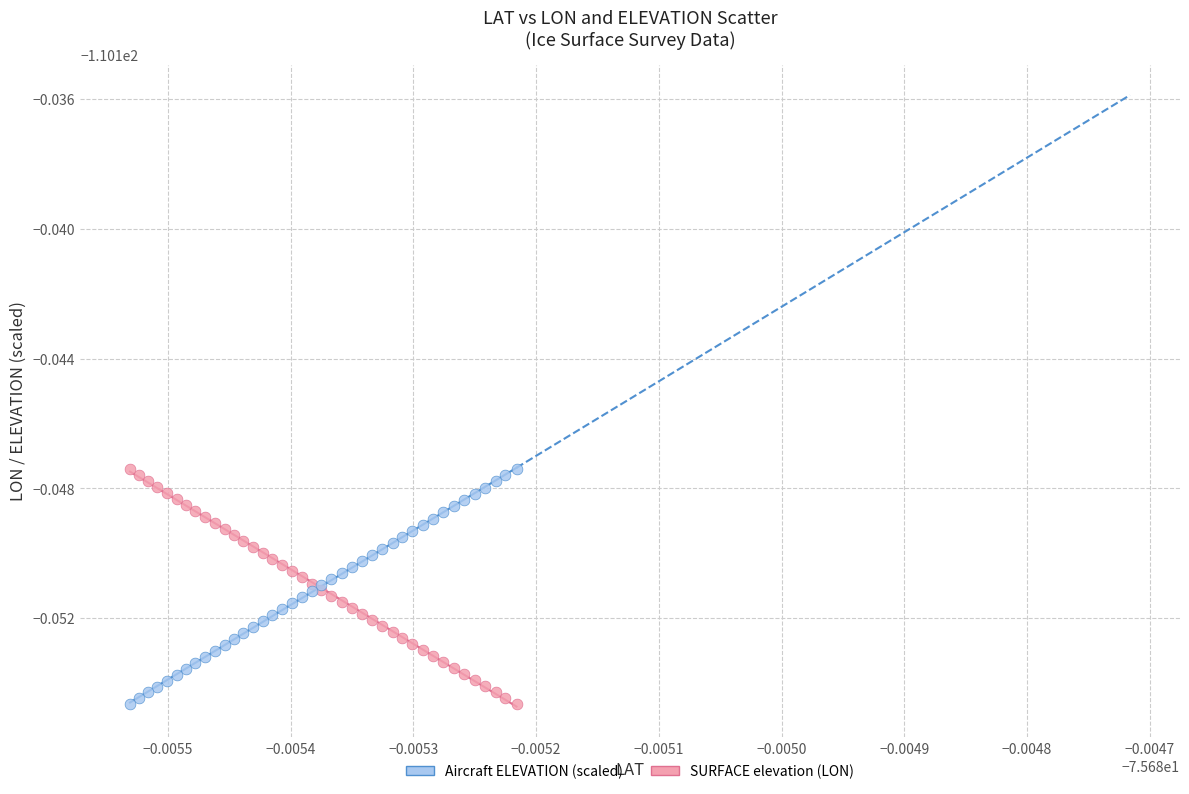

What are all the series names shown in the legend?

Aircraft ELEVATION (scaled), SURFACE elevation (LON)